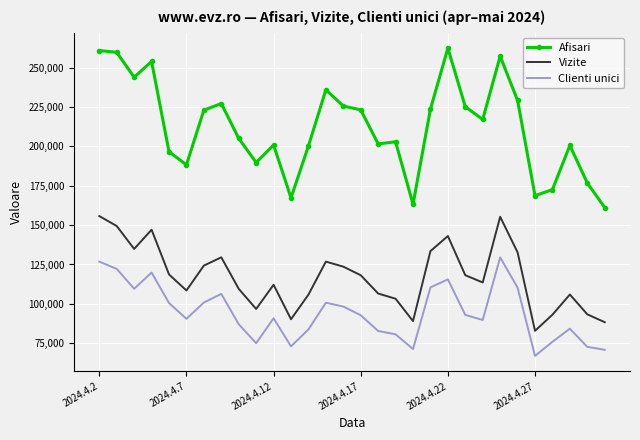

Which series has the widest spread of values?

Afisari